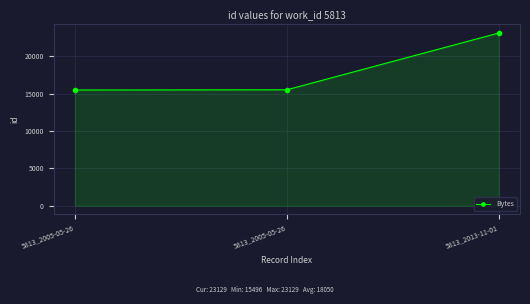

Approximately how many times larger is the value at 5813_2013-11-01 compared to 5813_2005-05-26?

1.5